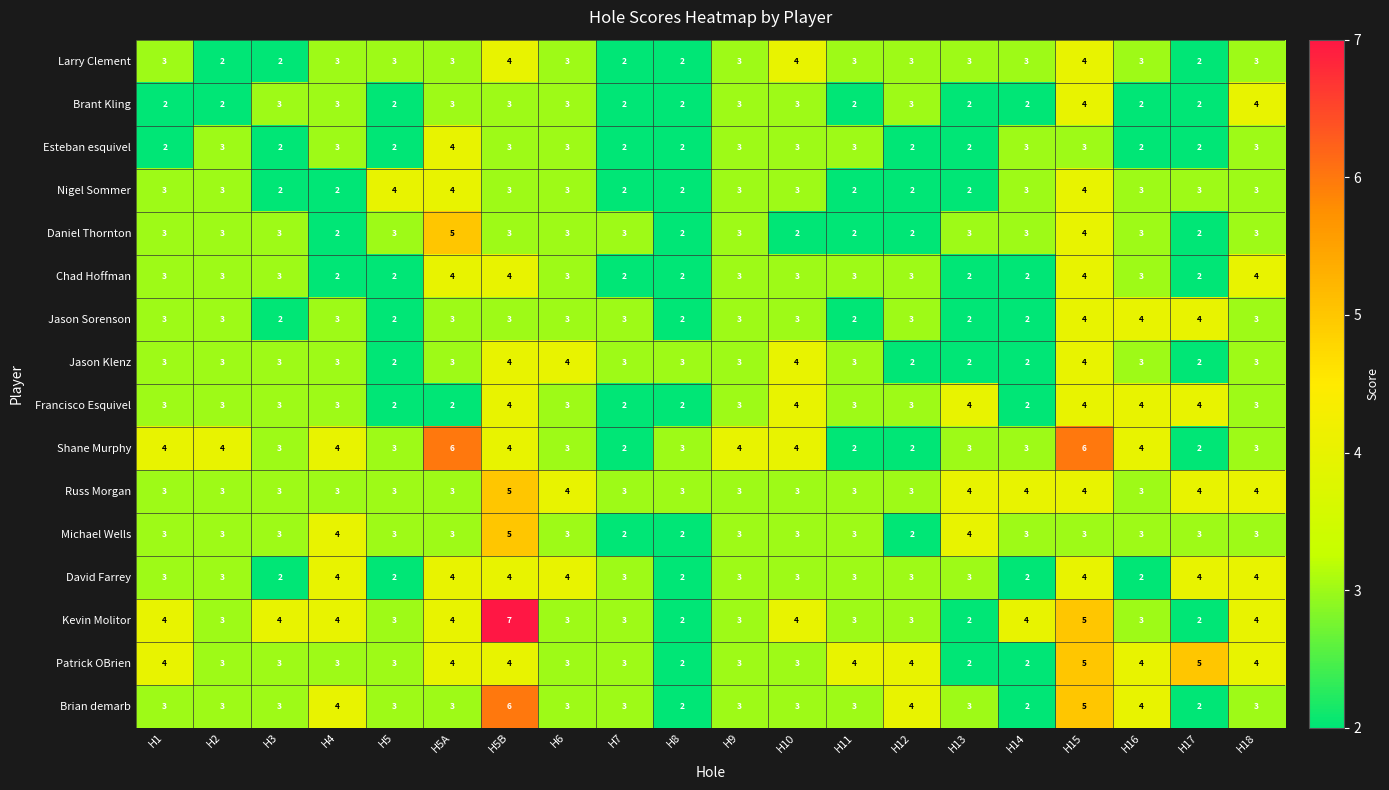

Which series has the largest total across all categories?

Kevin Molitor